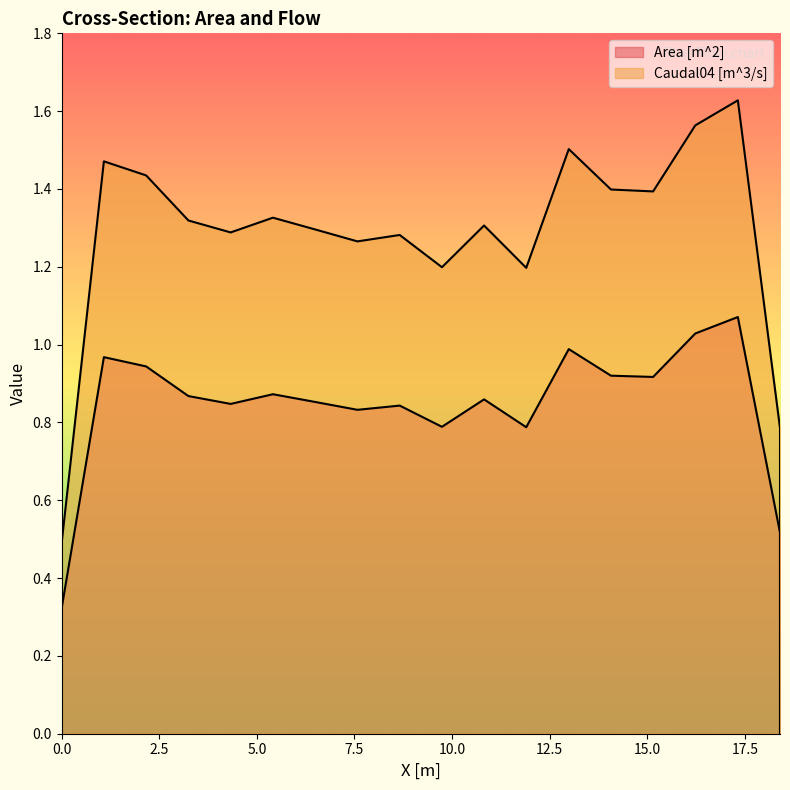

Which series has the largest total across all categories?

Caudal04 [m^3/s]